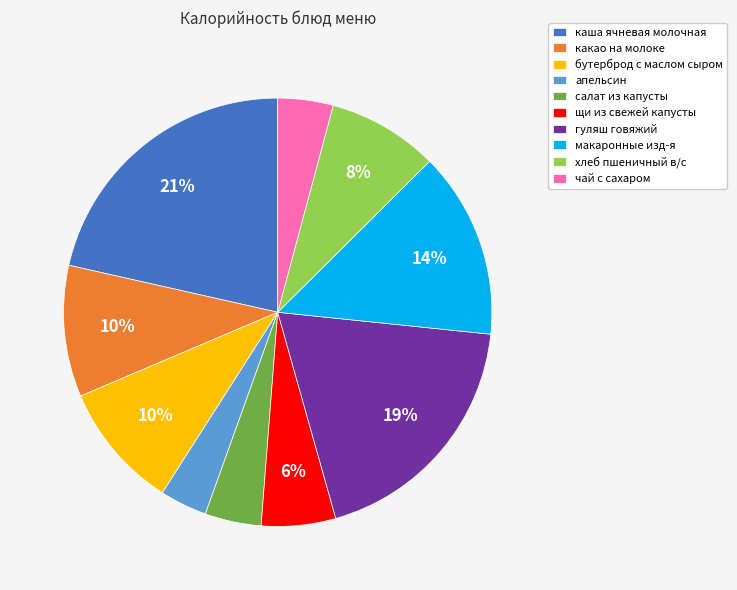

True or false: щи из свежей капусты accounts for 6% of the total.

True